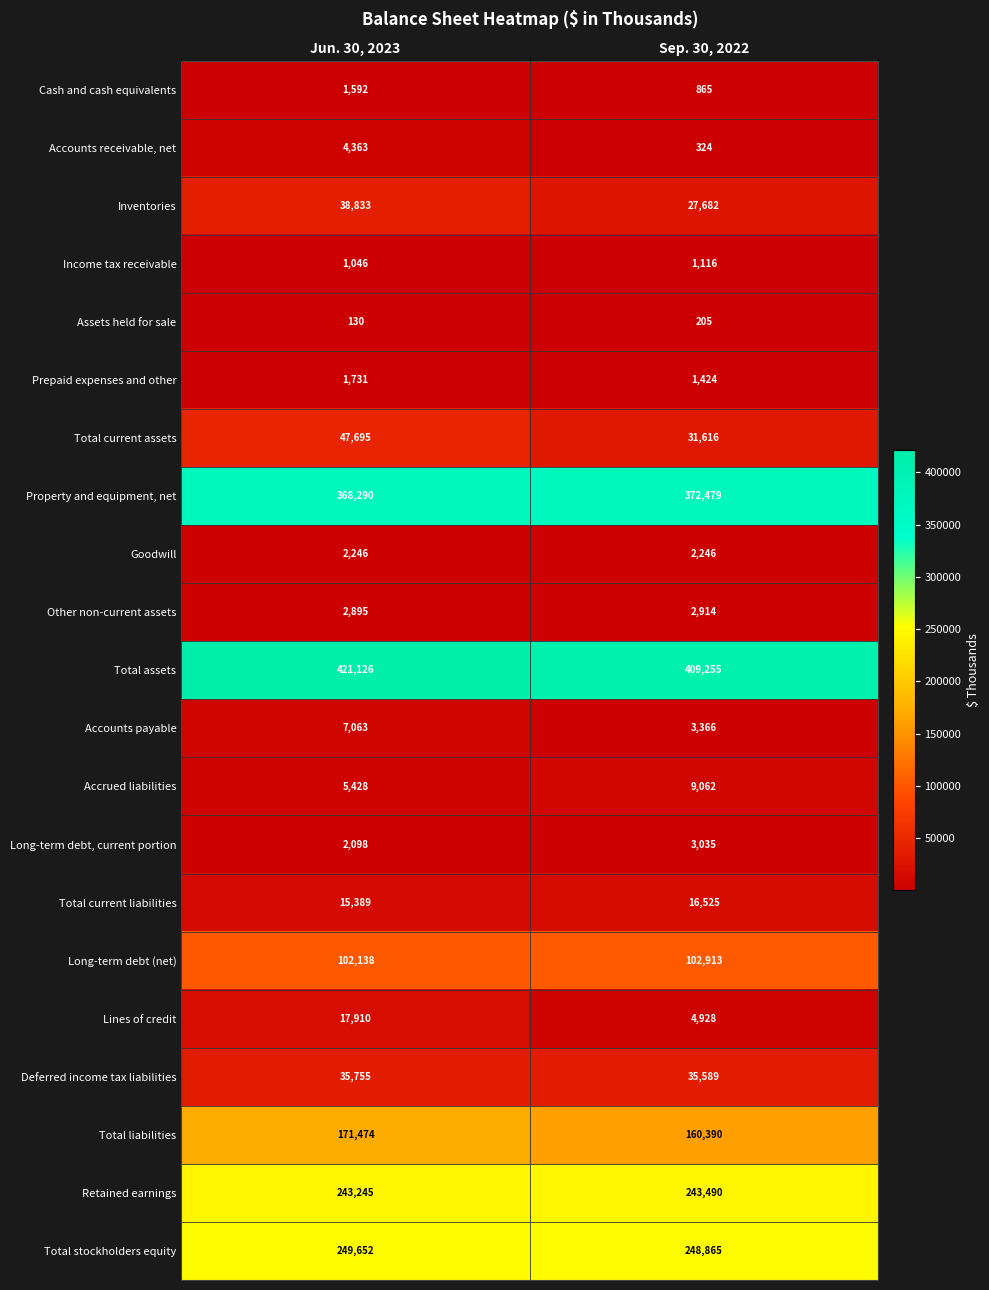

At which category is the sum across all series the highest?

Jun. 30, 2023